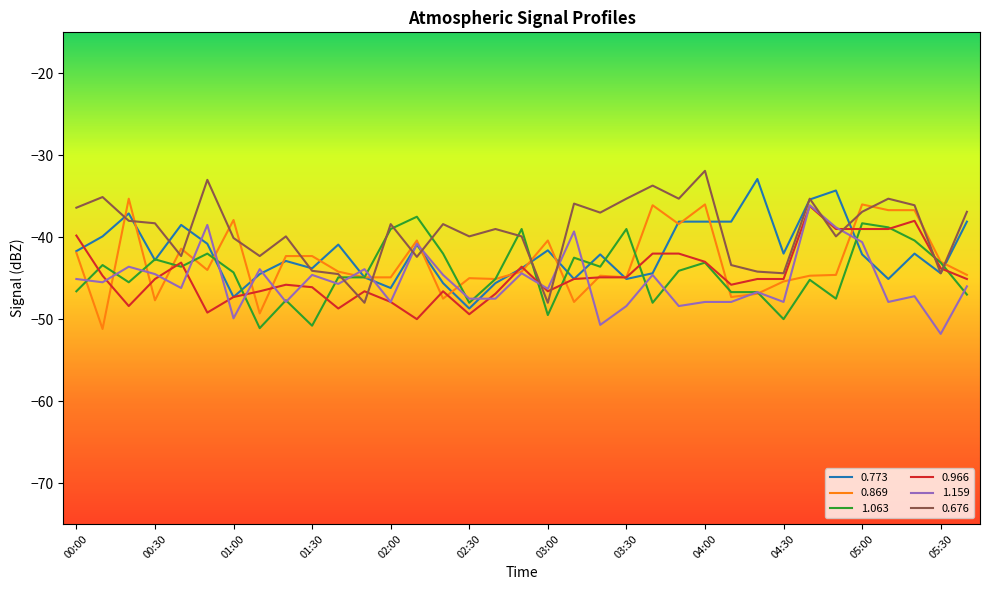

What is the greatest value displayed?

-31.9